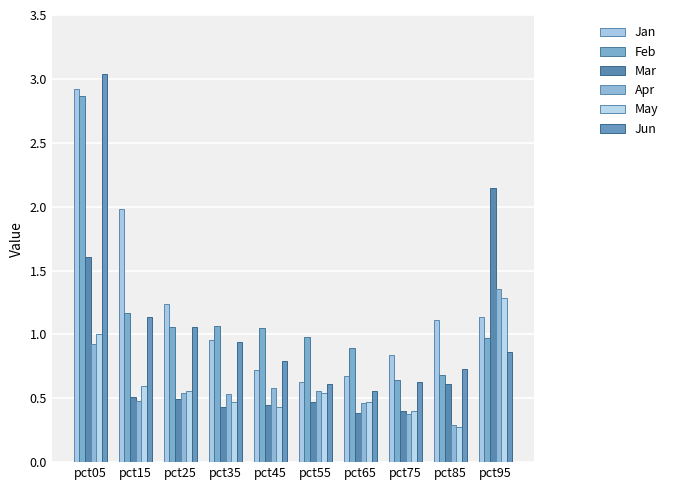

Between pct15 and pct95, which series saw the biggest shift?

Mar